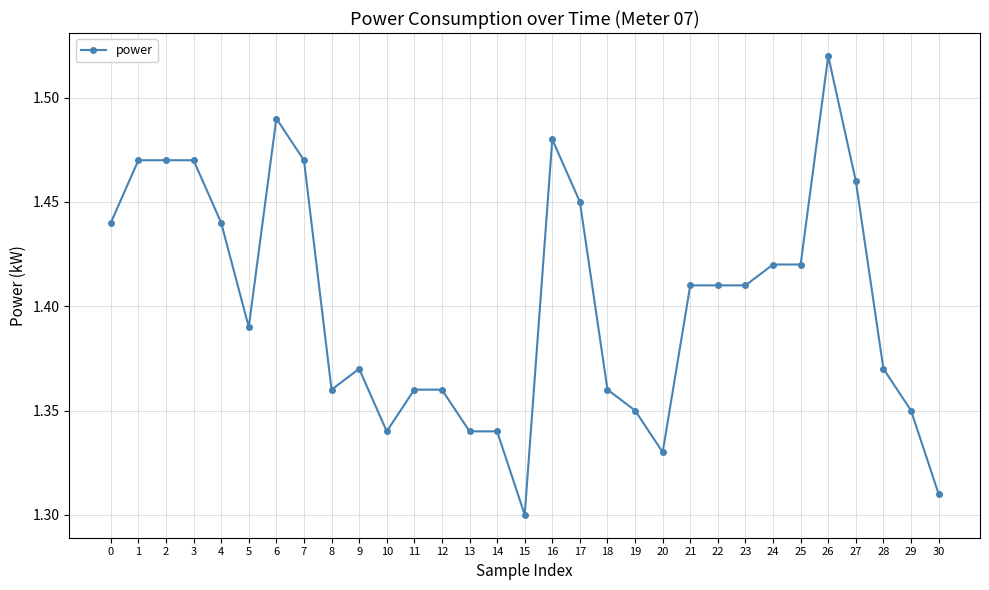

How many categories are shown in the chart?

31